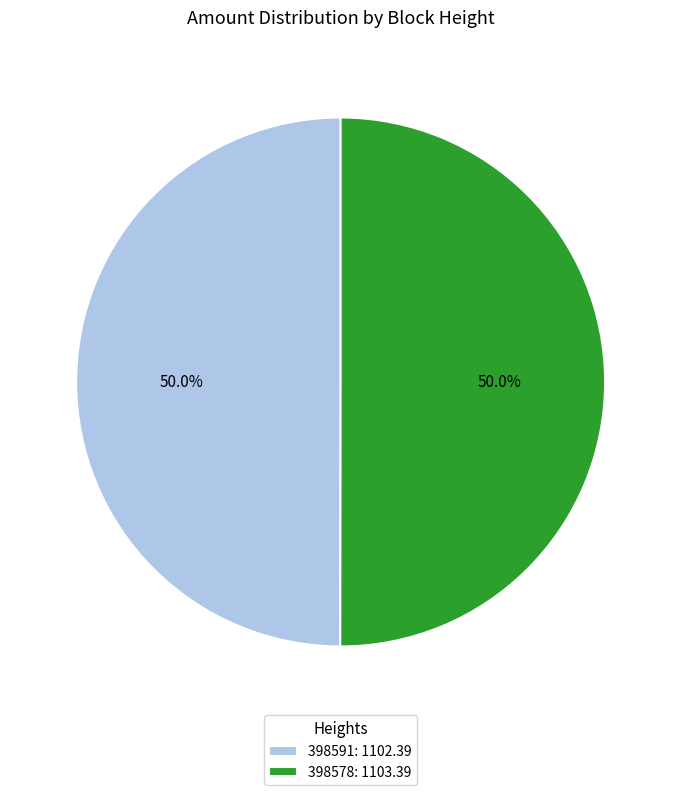

How many segments does this pie chart have?

2